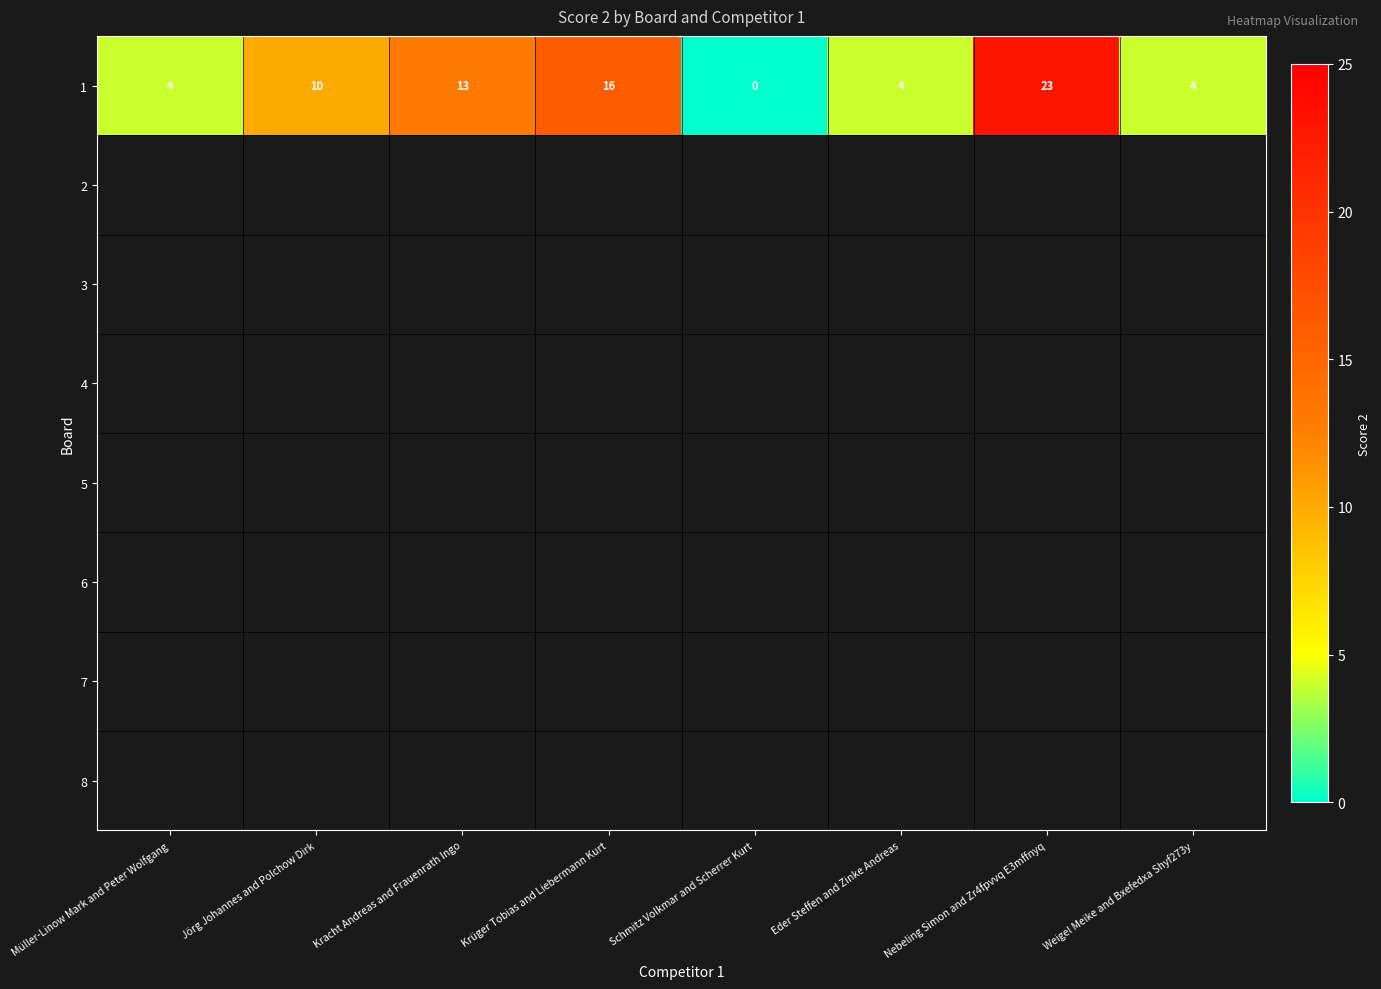

The value at Jörg Johannes and Polchow Dirk is 10. True or false?

True